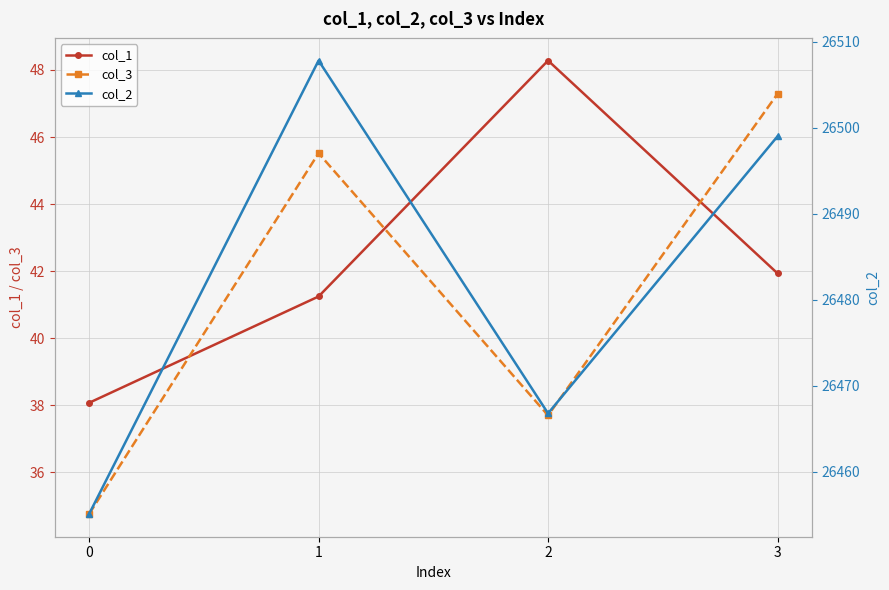

Between 1 and 3, which series saw the biggest shift?

col_2